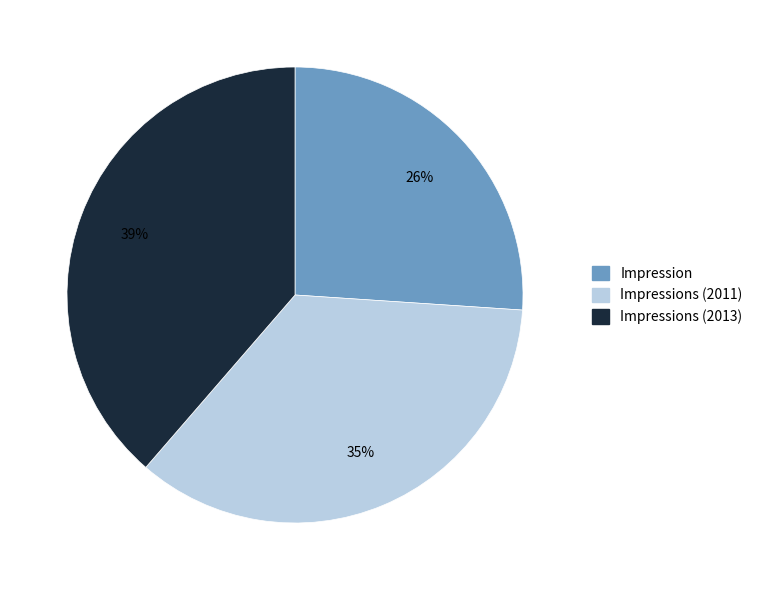

What percentage is the Impression slice, to the nearest percent?

26%